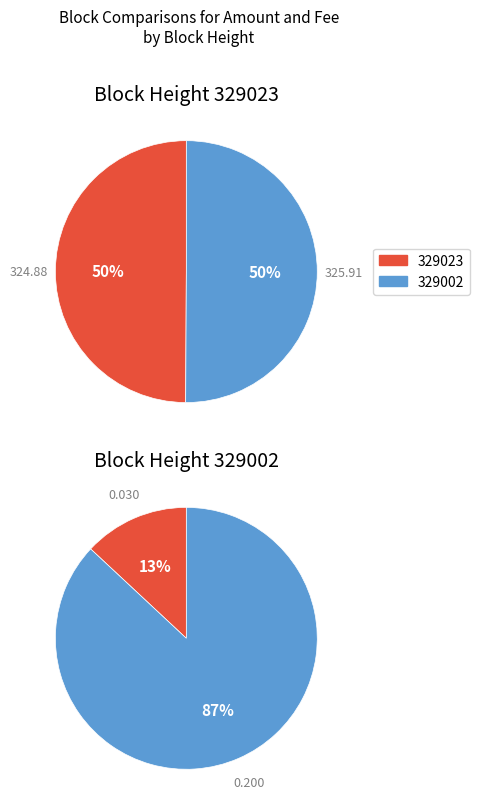

Which category has the biggest portion of the pie?

329002